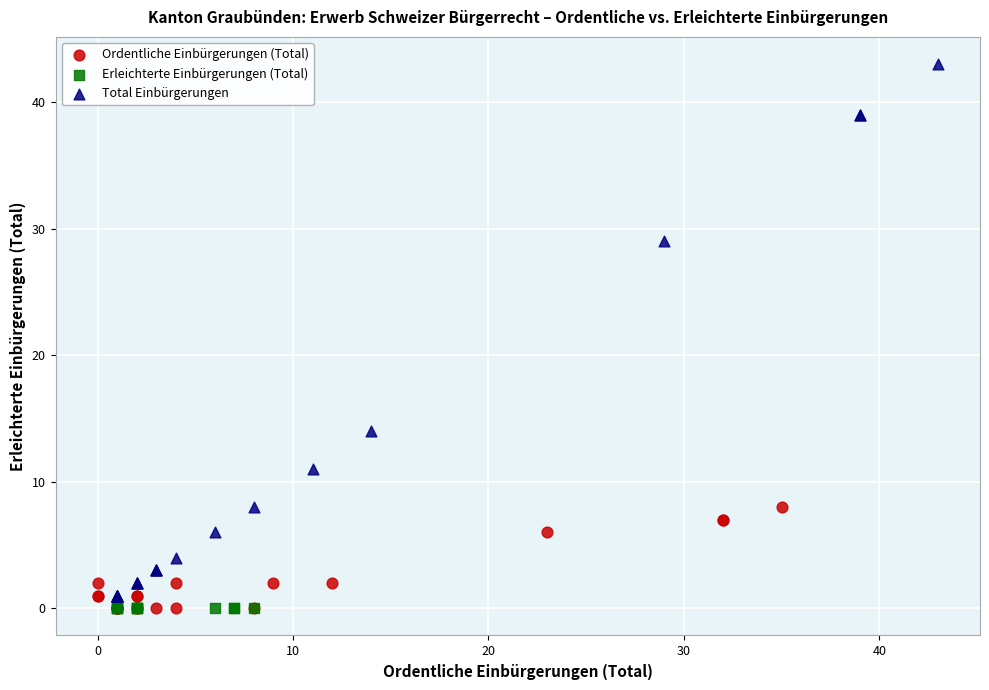

Which series reaches the maximum Y coordinate?

Total Einbürgerungen